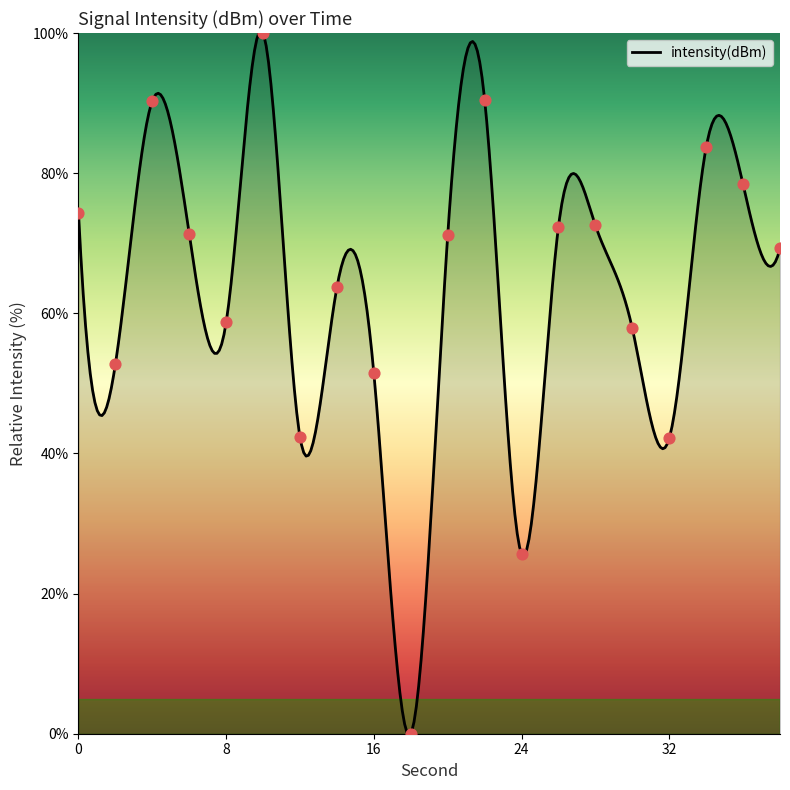

Which has a higher value, 26 or 30?

26